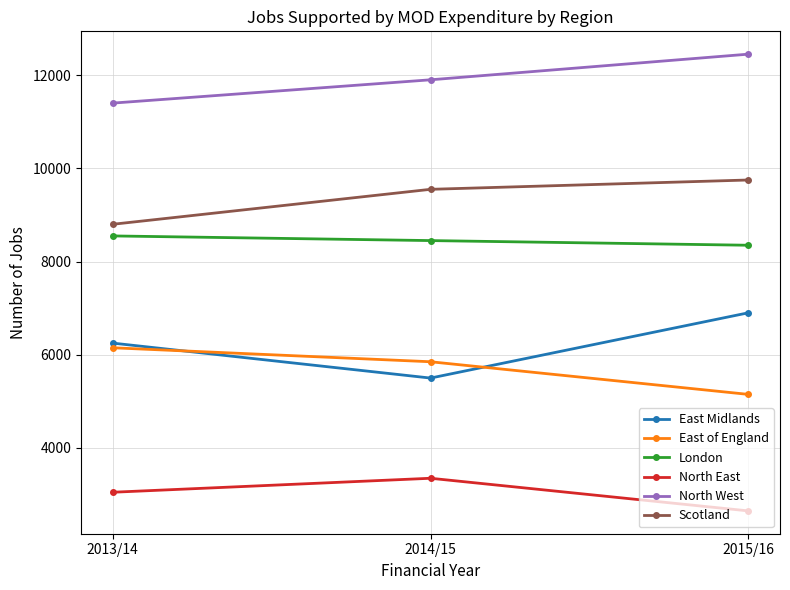

What is the difference between the maximum and minimum values in the London series?

200